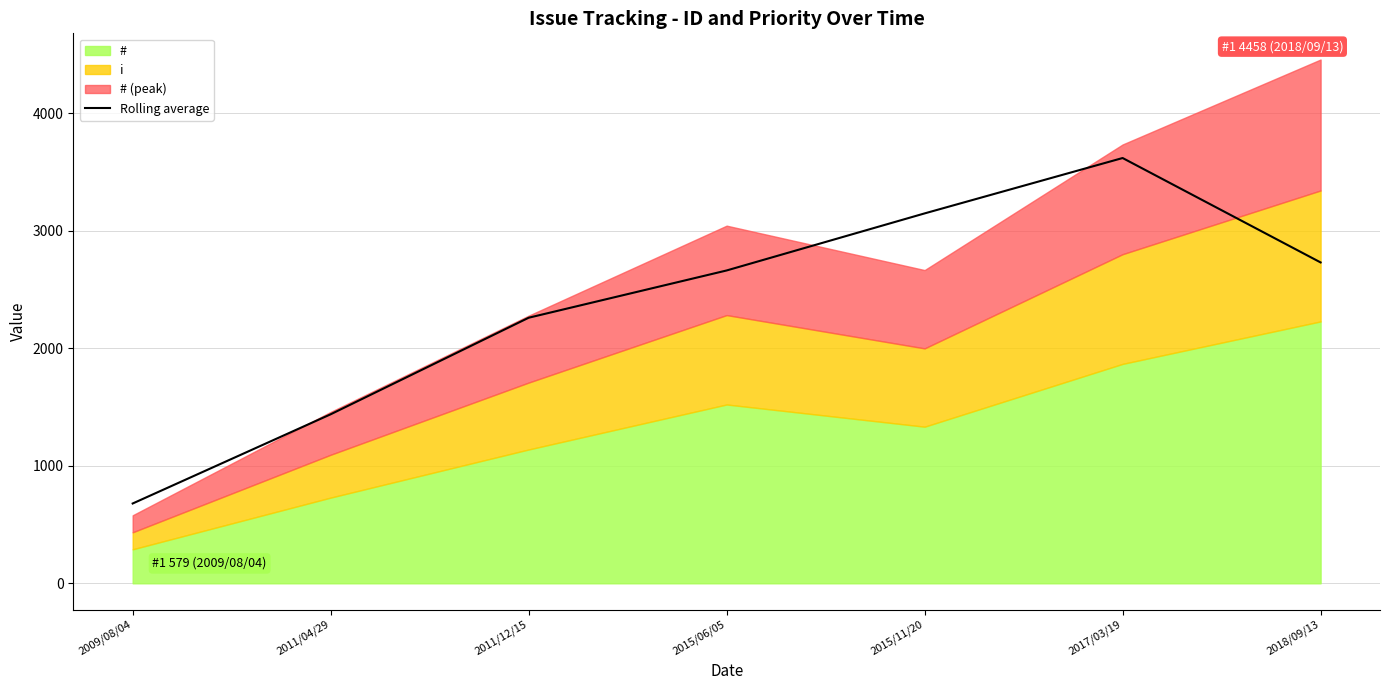

Which label corresponds to the smallest value in the chart?

2009/08/04